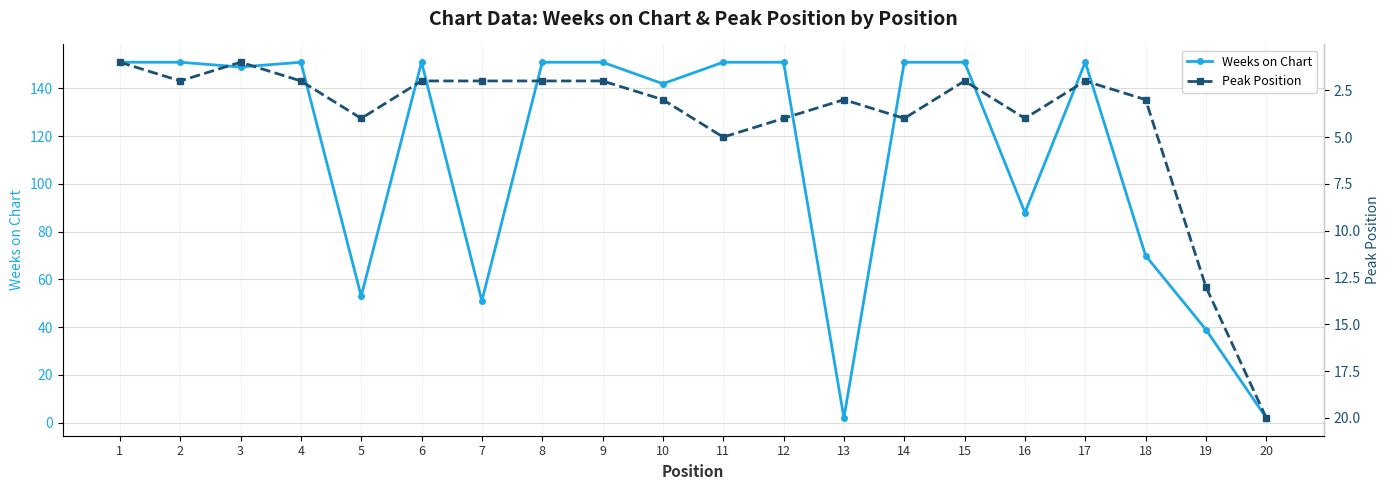

Which series has the largest range (max minus min)?

Weeks on Chart